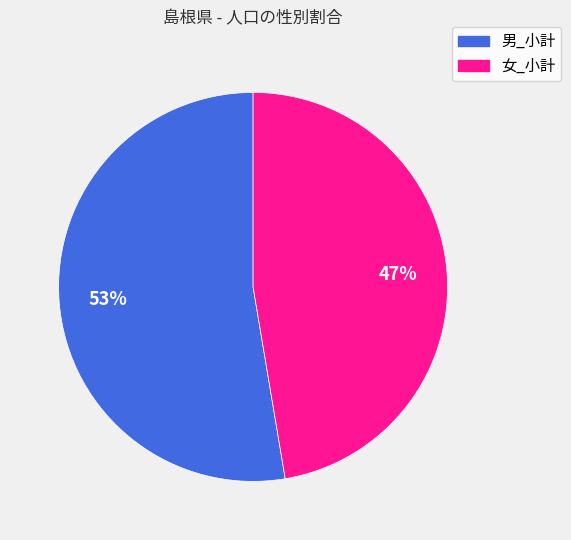

Which category has the smallest portion of the pie?

女_小計